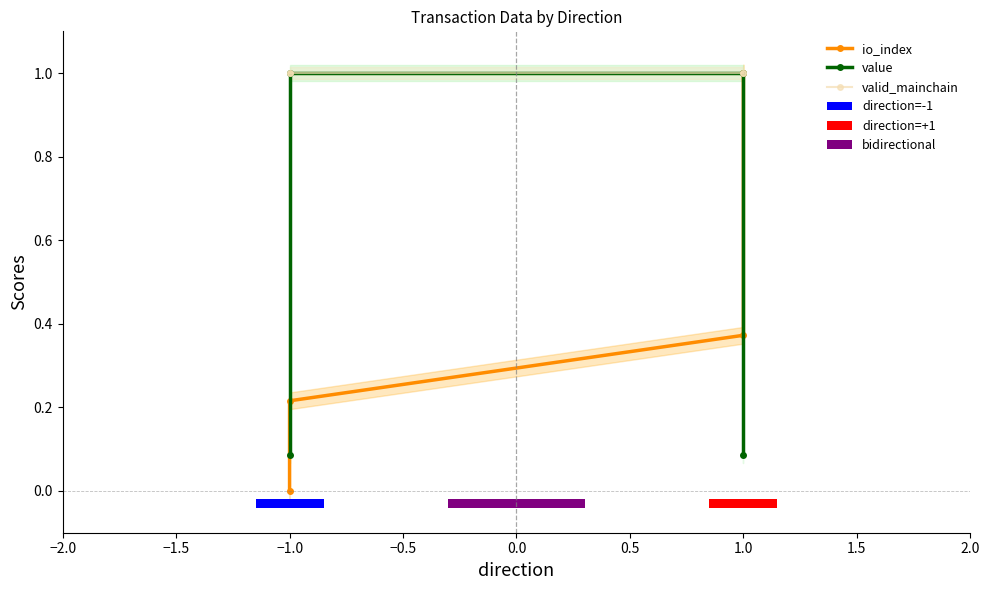

How many values in io_index are above zero?

3